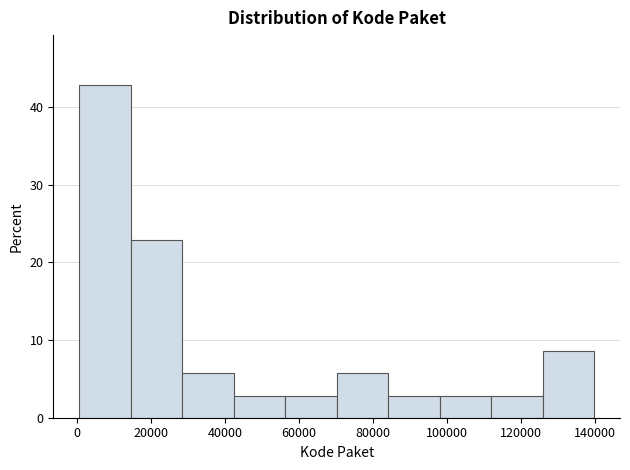

Over which range of the x-axis is the bar tallest?

0 to 14000